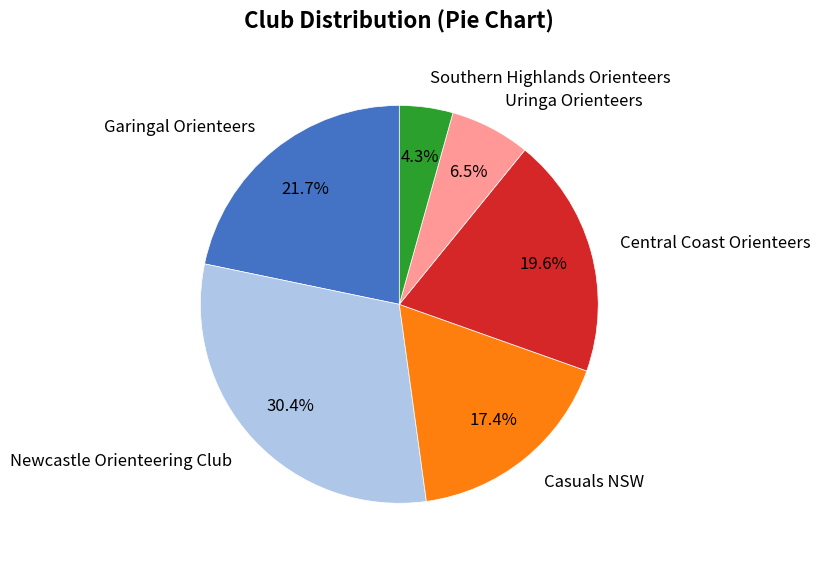

What is the largest slice in the pie chart?

Newcastle Orienteering Club